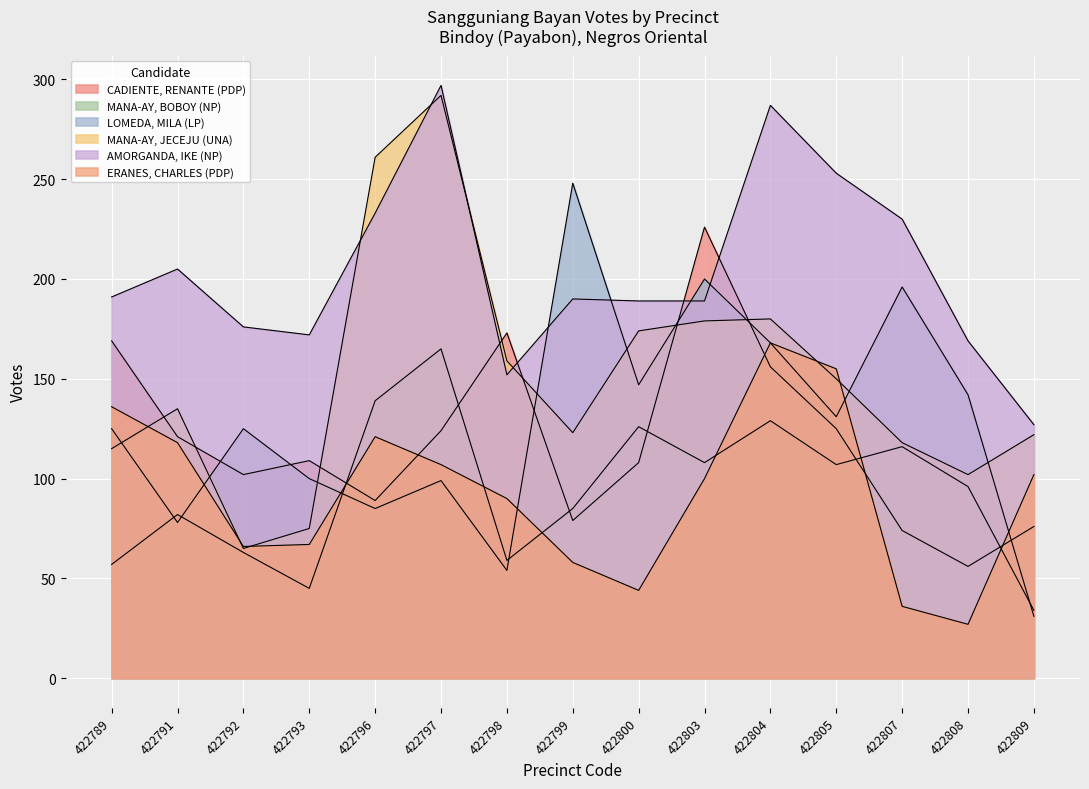

What is the minimum value for CADIENTE, RENANTE (PDP)?

56